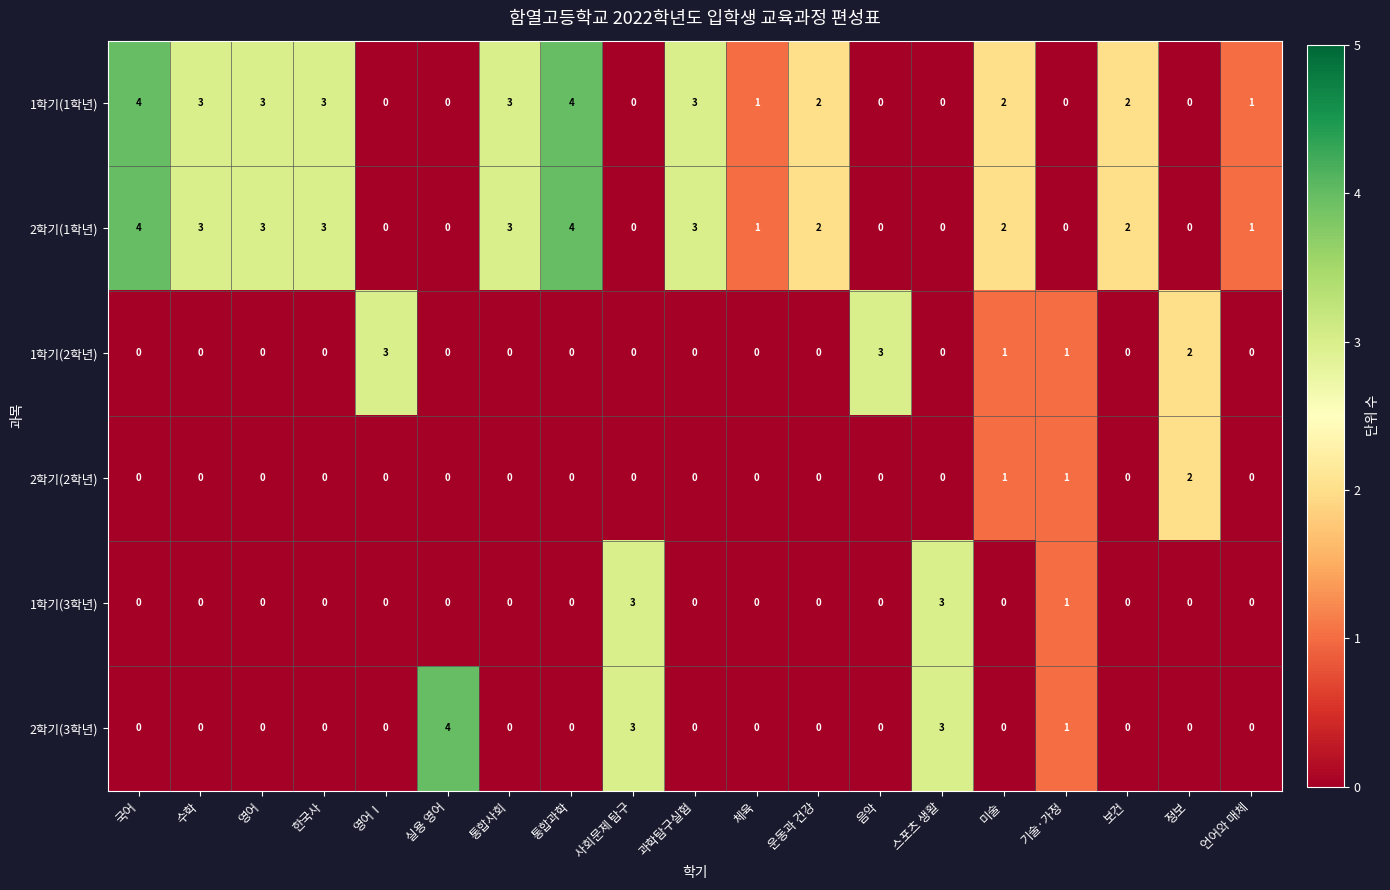

How many data points in 2학기(1학년) are less than 2?

9